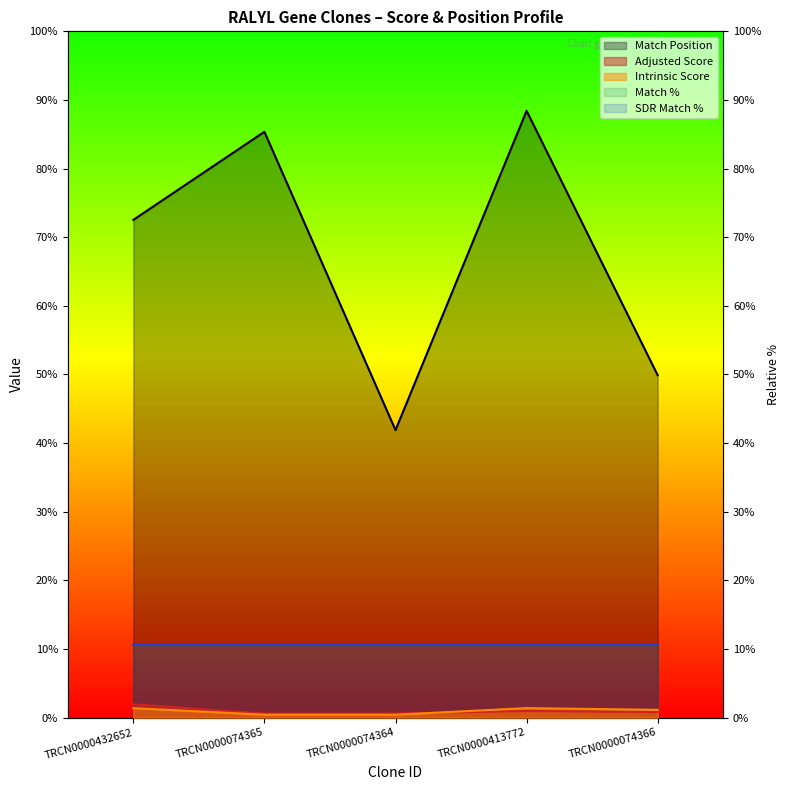

What is the label of the 2nd point from the right?

TRCN0000413772